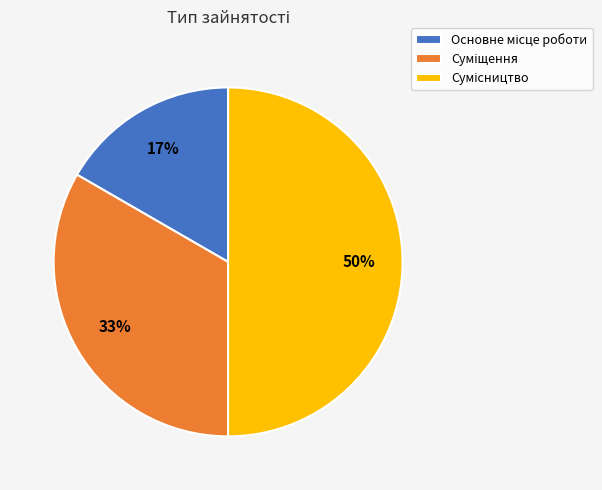

To the nearest percent, what is the difference between the largest and smallest slice percentages?

33%